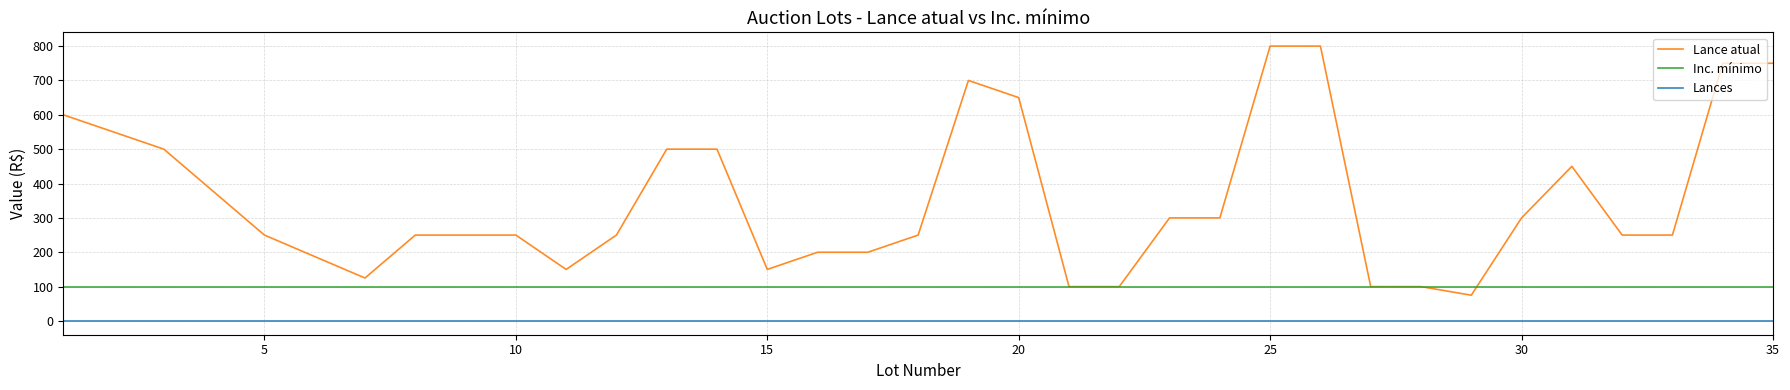

Rank the series by their average value, from highest to lowest.

Lance atual, Inc. mínimo, Lances